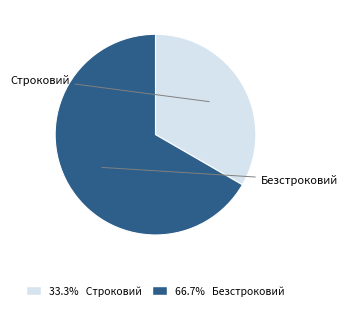

Is there any slice that represents more than half of the pie?

Yes